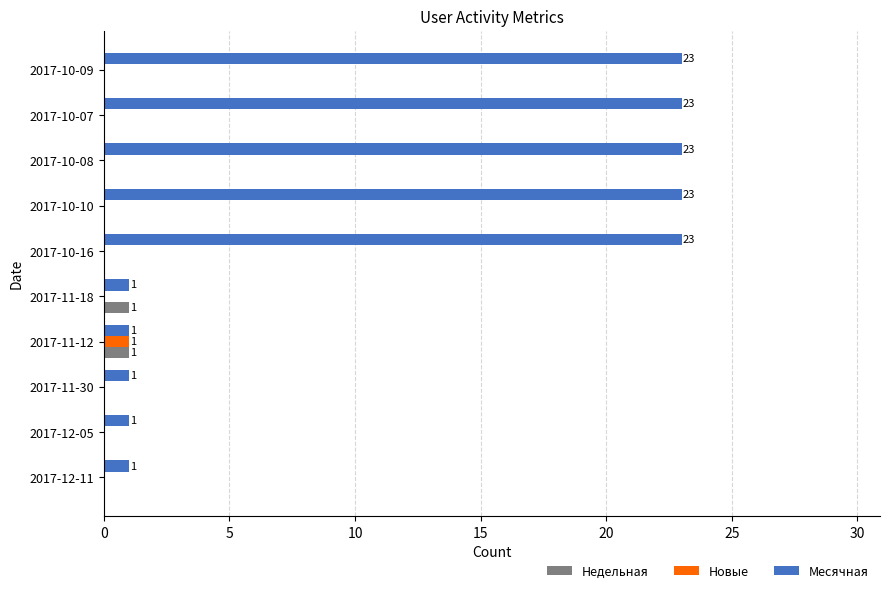

Is the value of Недельная at 2017-10-16 greater than the value of Месячная at 2017-11-30?

No